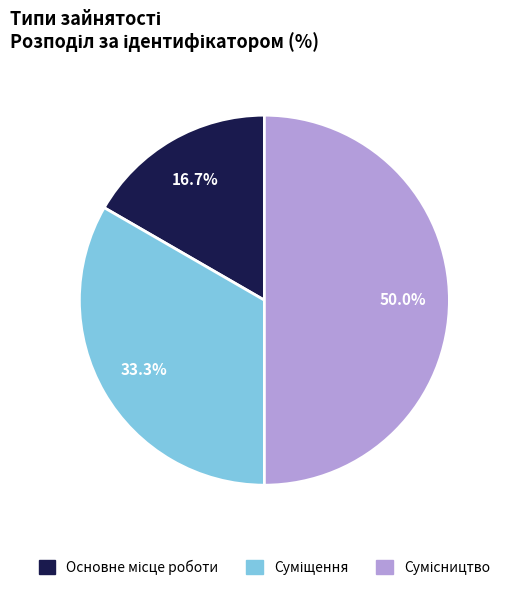

Which has a higher value, Сумісництво or Суміщення?

Сумісництво